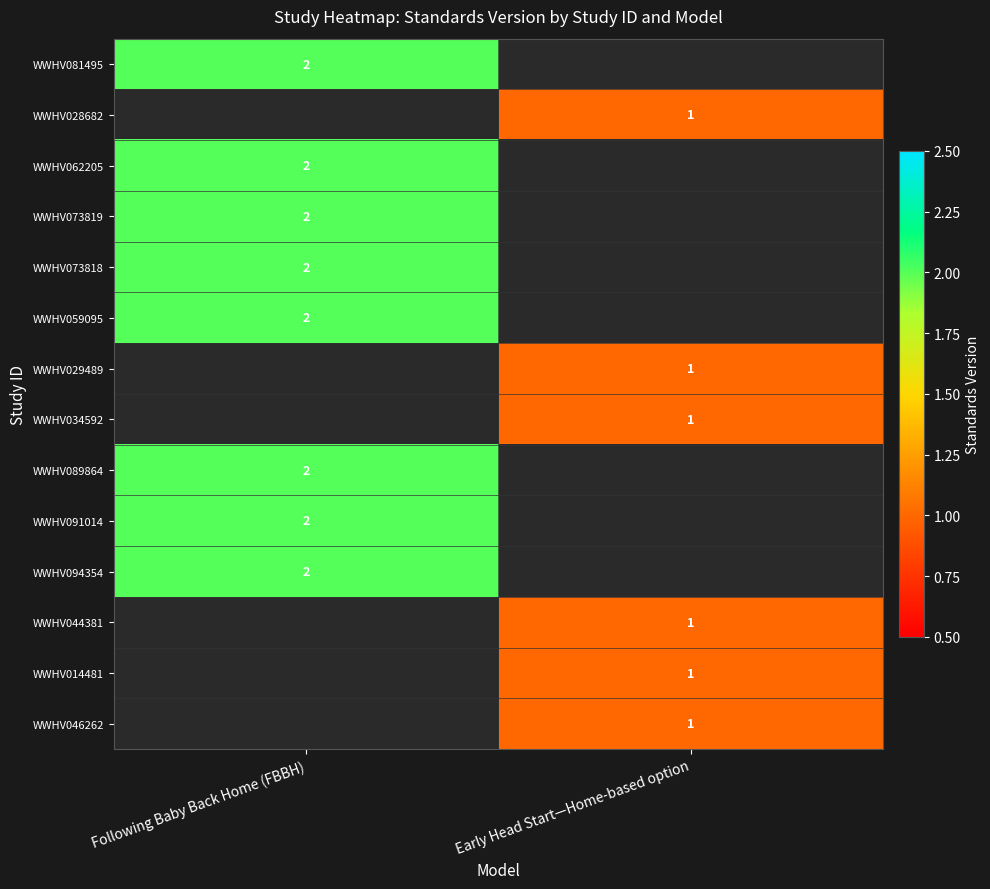

What is the maximum value shown in the chart?

2.0